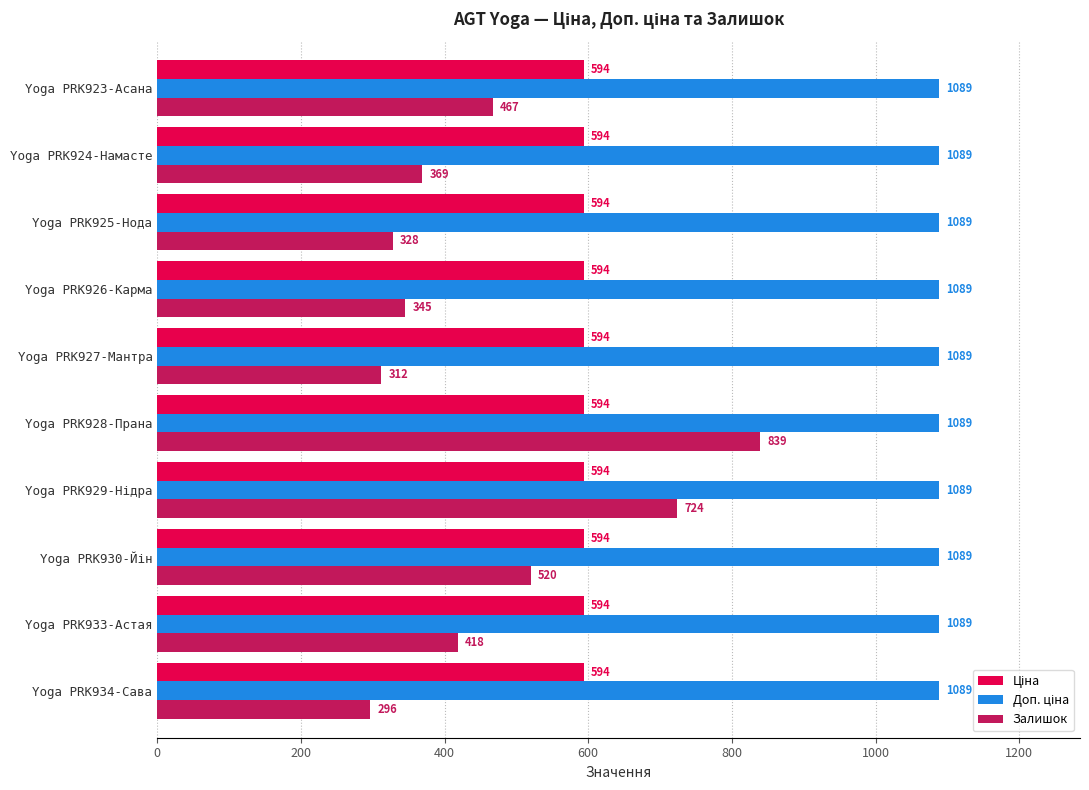

At which category is the sum across all series the highest?

Yoga PRK928-Прана